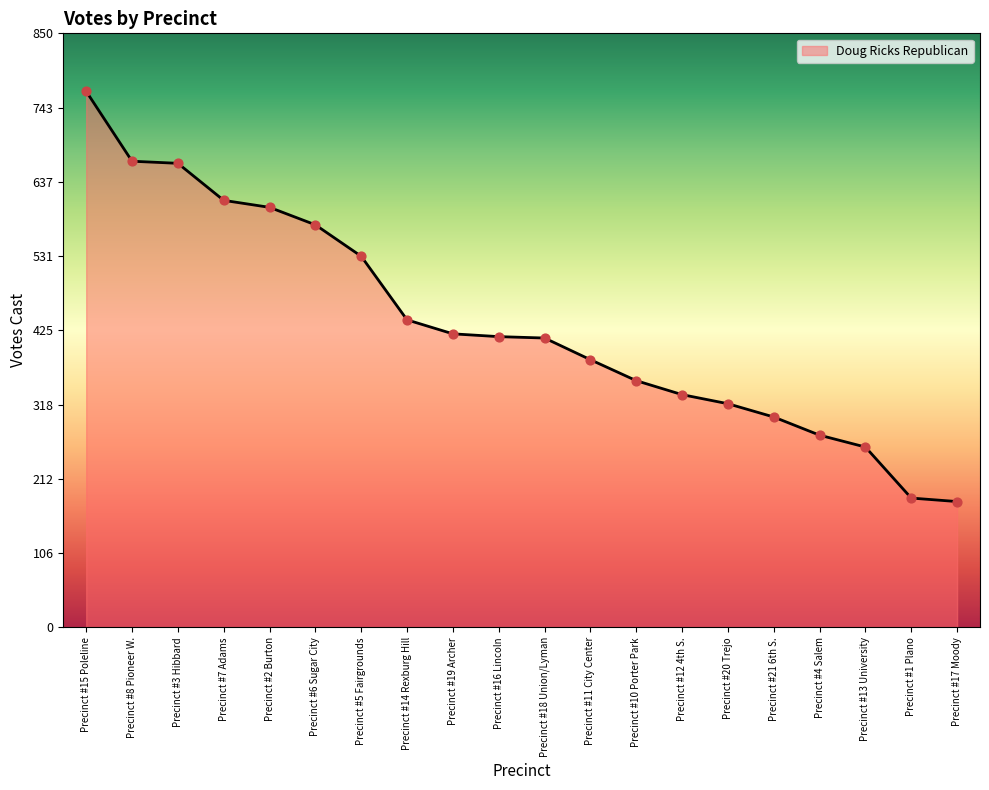

What is the ratio of the value at Precinct #12 4th S. to the value at Precinct #11 City Center?

0.9